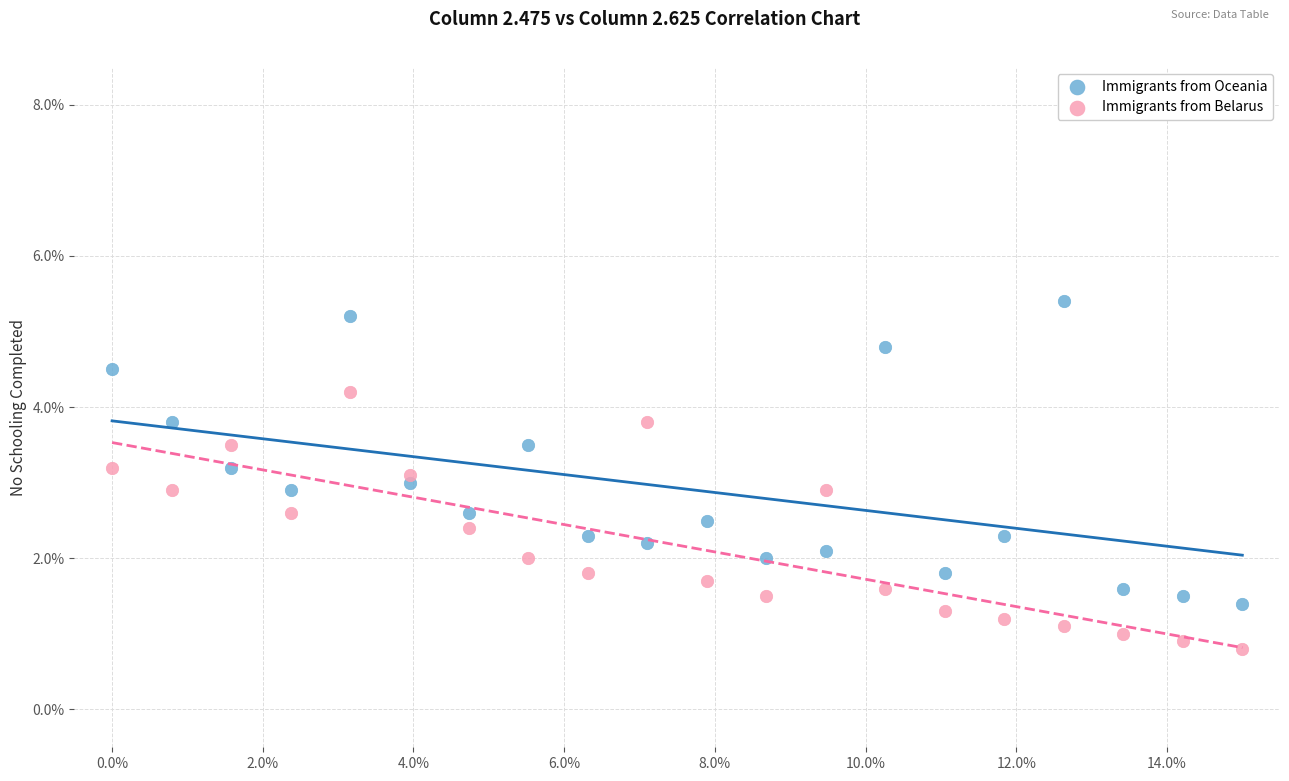

Which series has the widest spread of Y values?

Immigrants from Oceania